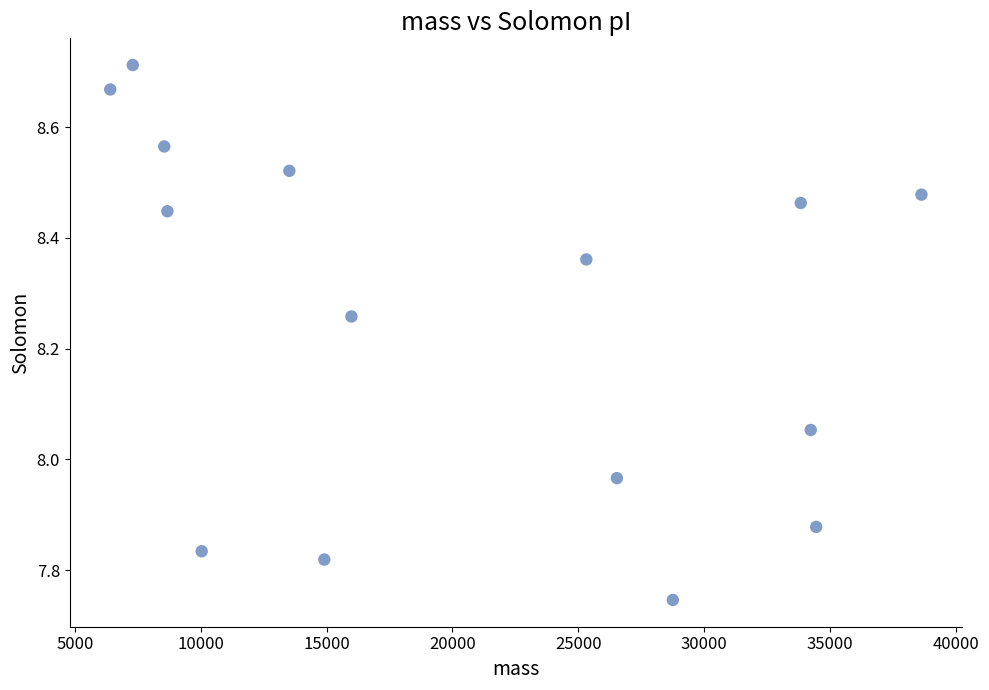

What is the range of Y values (max minus min)?

1.0